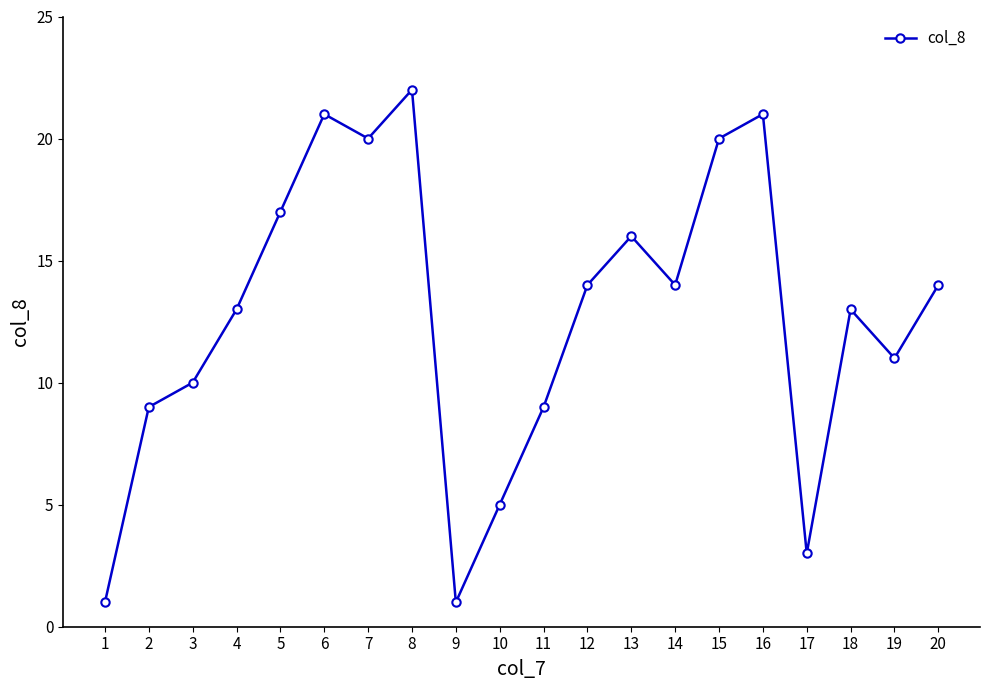

What is the change in value from 7 to 14?

-6